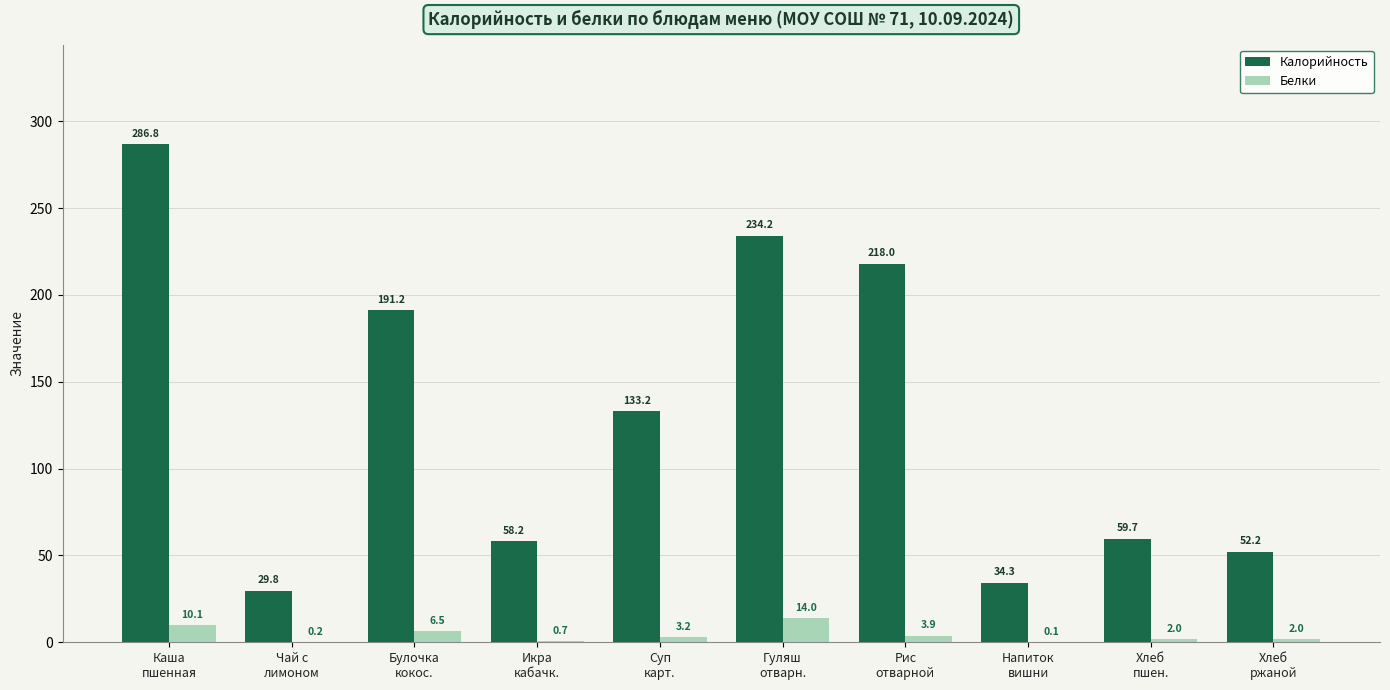

How many groups of bars are there?

10